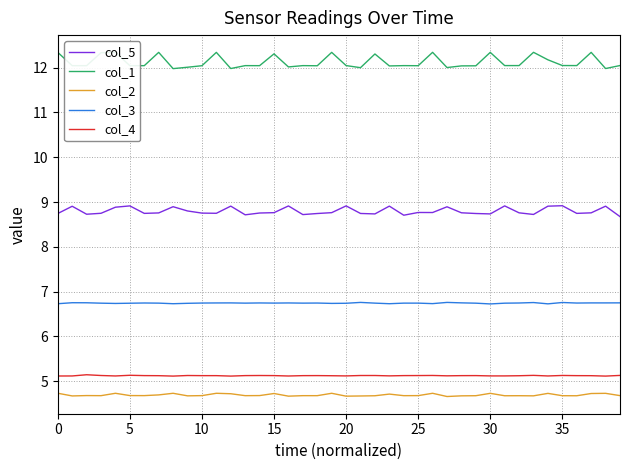

What is the greatest value displayed?

12.3